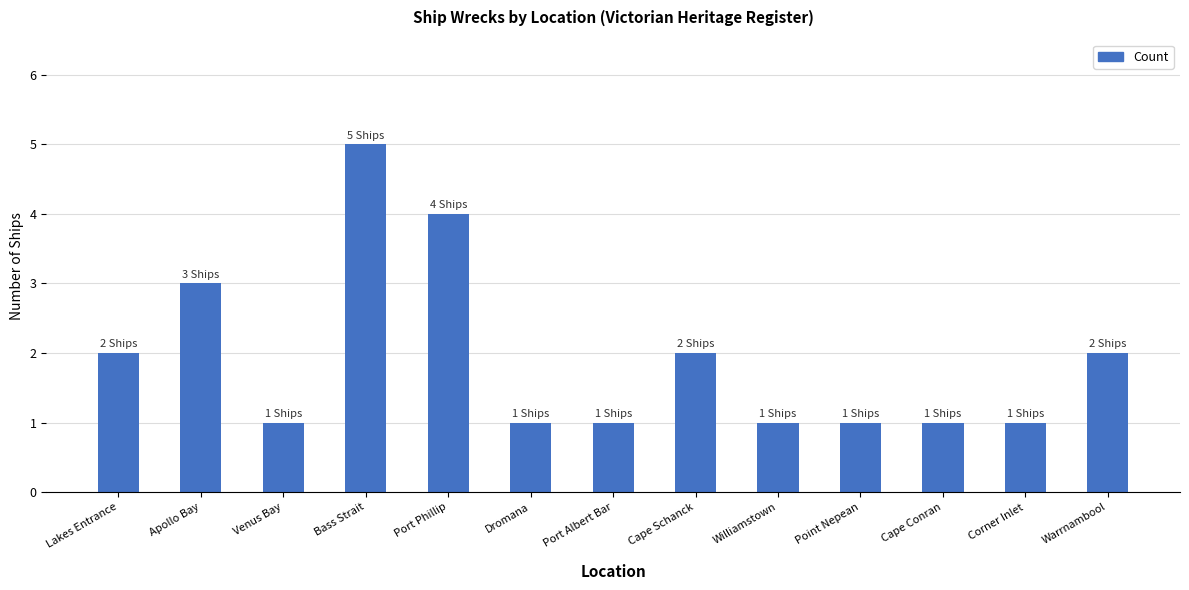

What is the minimum value shown in the chart?

1